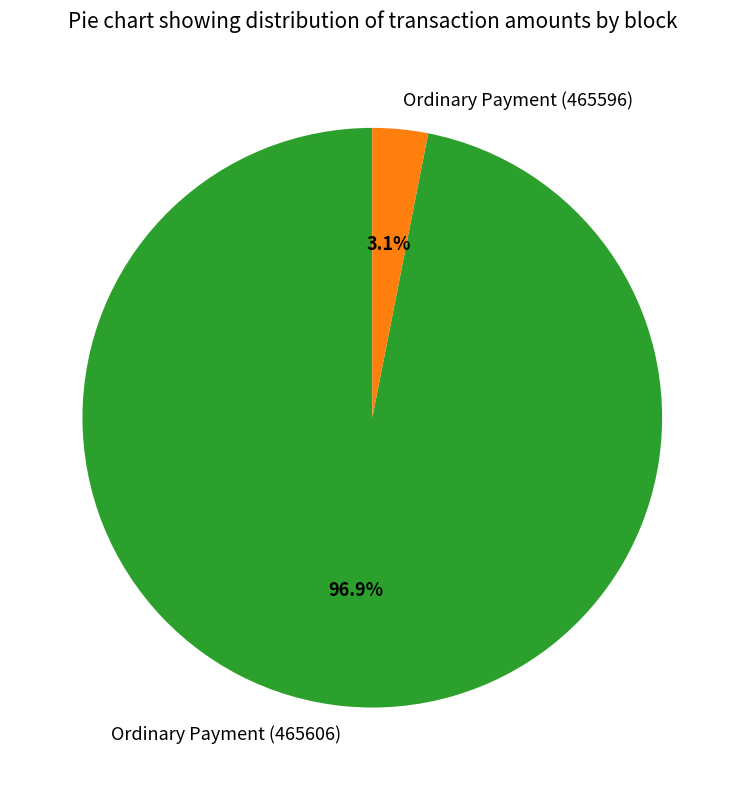

Is it true that Ordinary Payment (465606) is 87% of the pie?

False